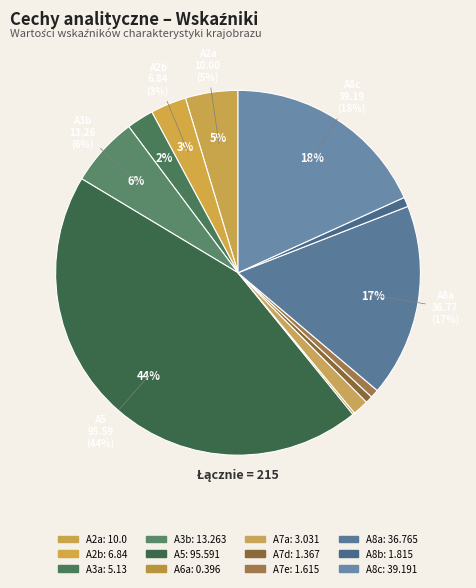

Is A5 the majority of the pie?

No